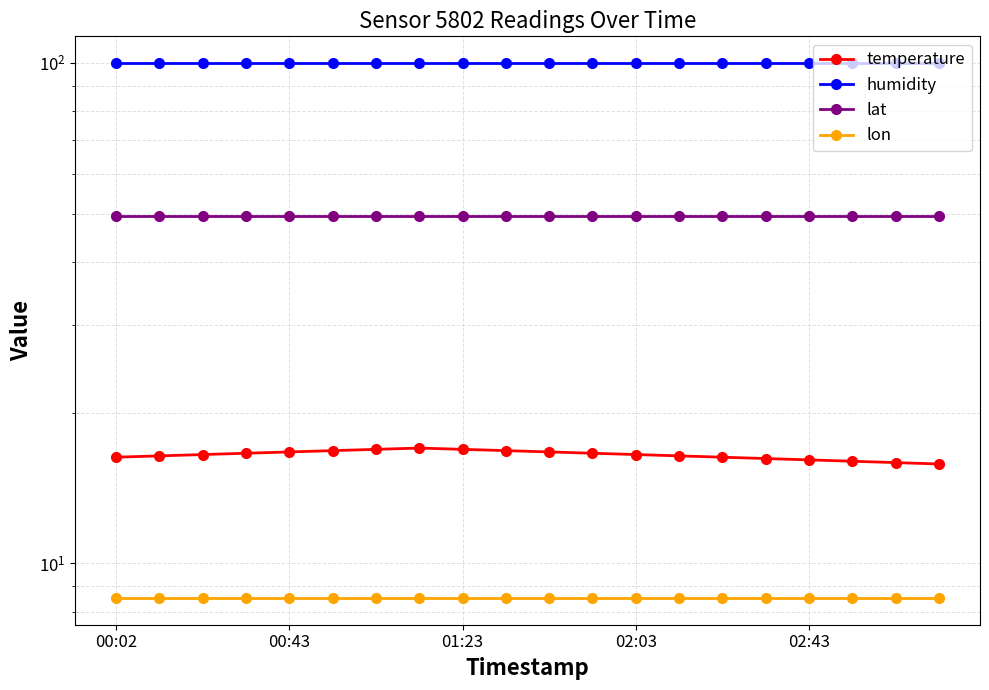

The value of lat at 14 is 19.2. True or false?

False